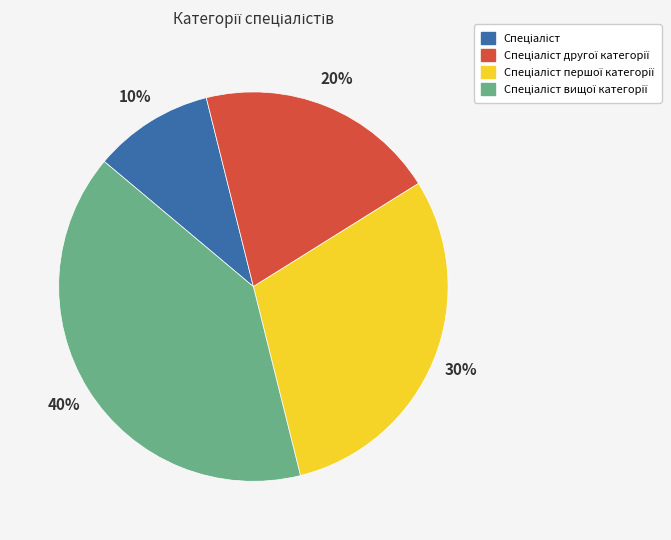

Is there a majority slice in this chart?

No